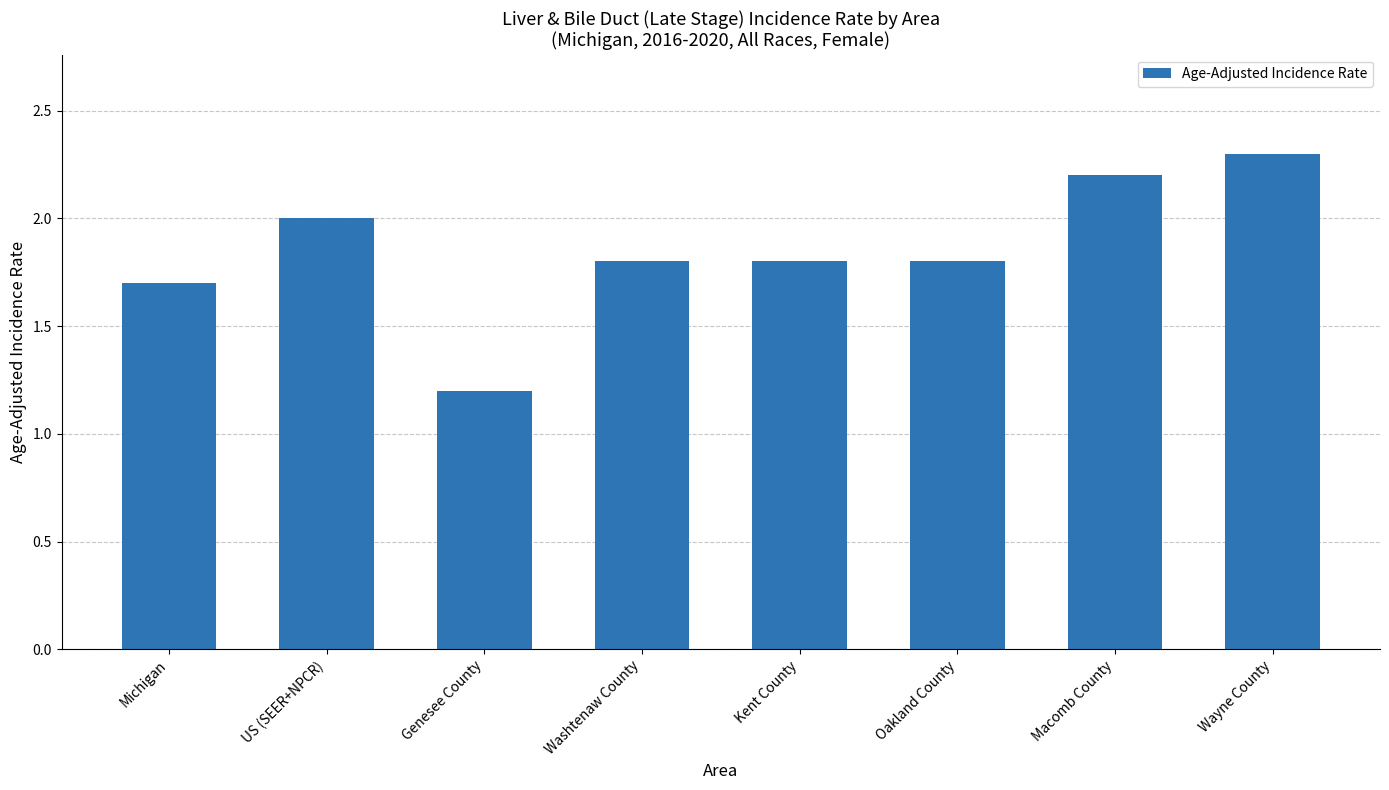

Reading left to right, extract all data points from this chart.

Michigan=1.7	US (SEER+NPCR)=2.0	Genesee County=1.2	Washtenaw County=1.8	Kent County=1.8	Oakland County=1.8	Macomb County=2.2	Wayne County=2.3